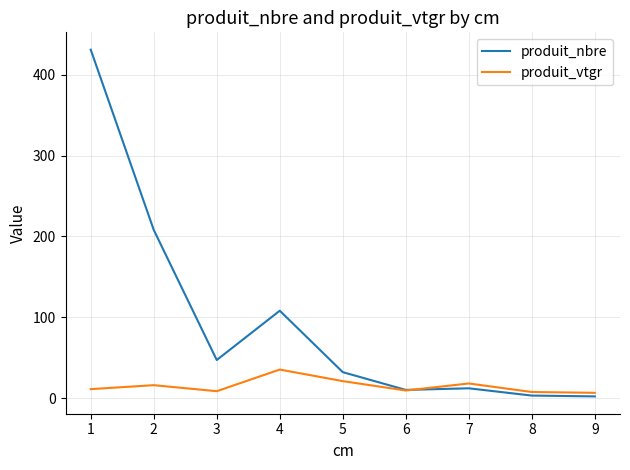

The value of produit_nbre at 1 is 284.1. True or false?

False